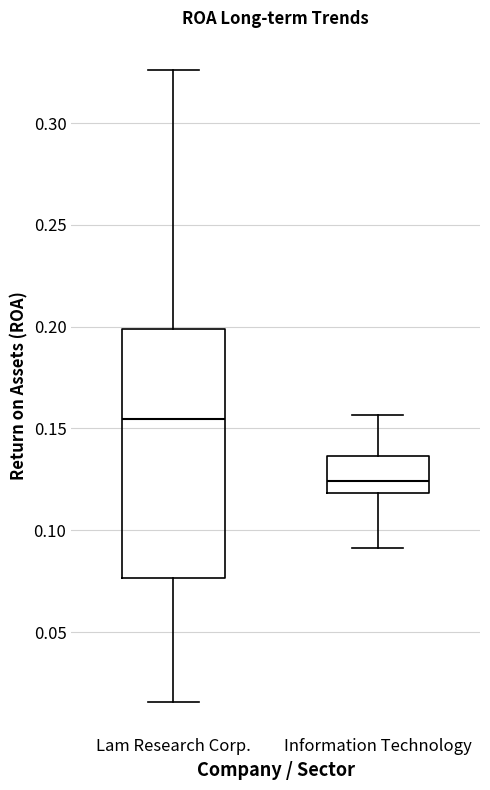

Reading left to right, read every box against the y-axis: the position of its median line, the range the box covers, and the ends of its whiskers. The values are not printed on the chart, so give them approximately, as read against the axis.

Lam Research Corp.: median 0.155, box 0.075 to 0.200, whiskers 0.015 to 0.325
Information Technology: median 0.125, box 0.120 to 0.135, whiskers 0.090 to 0.155